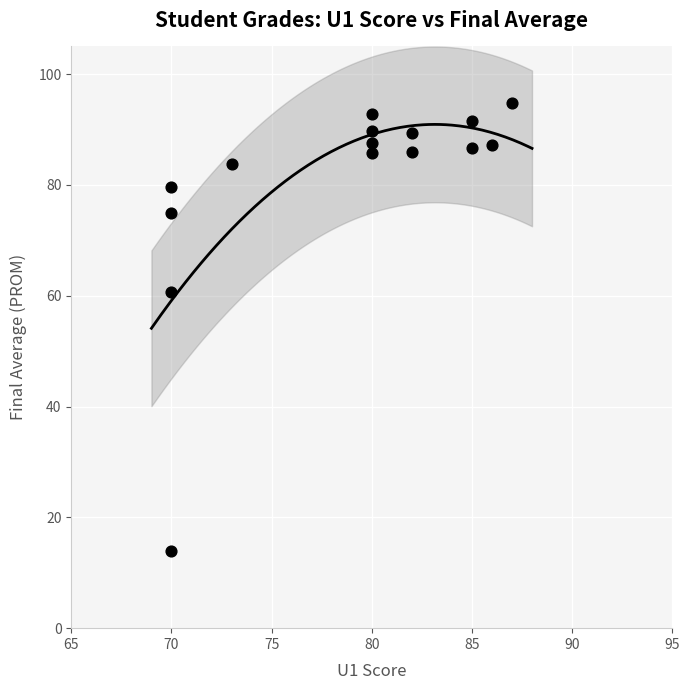

What is the range of Y values (max minus min)?

80.8